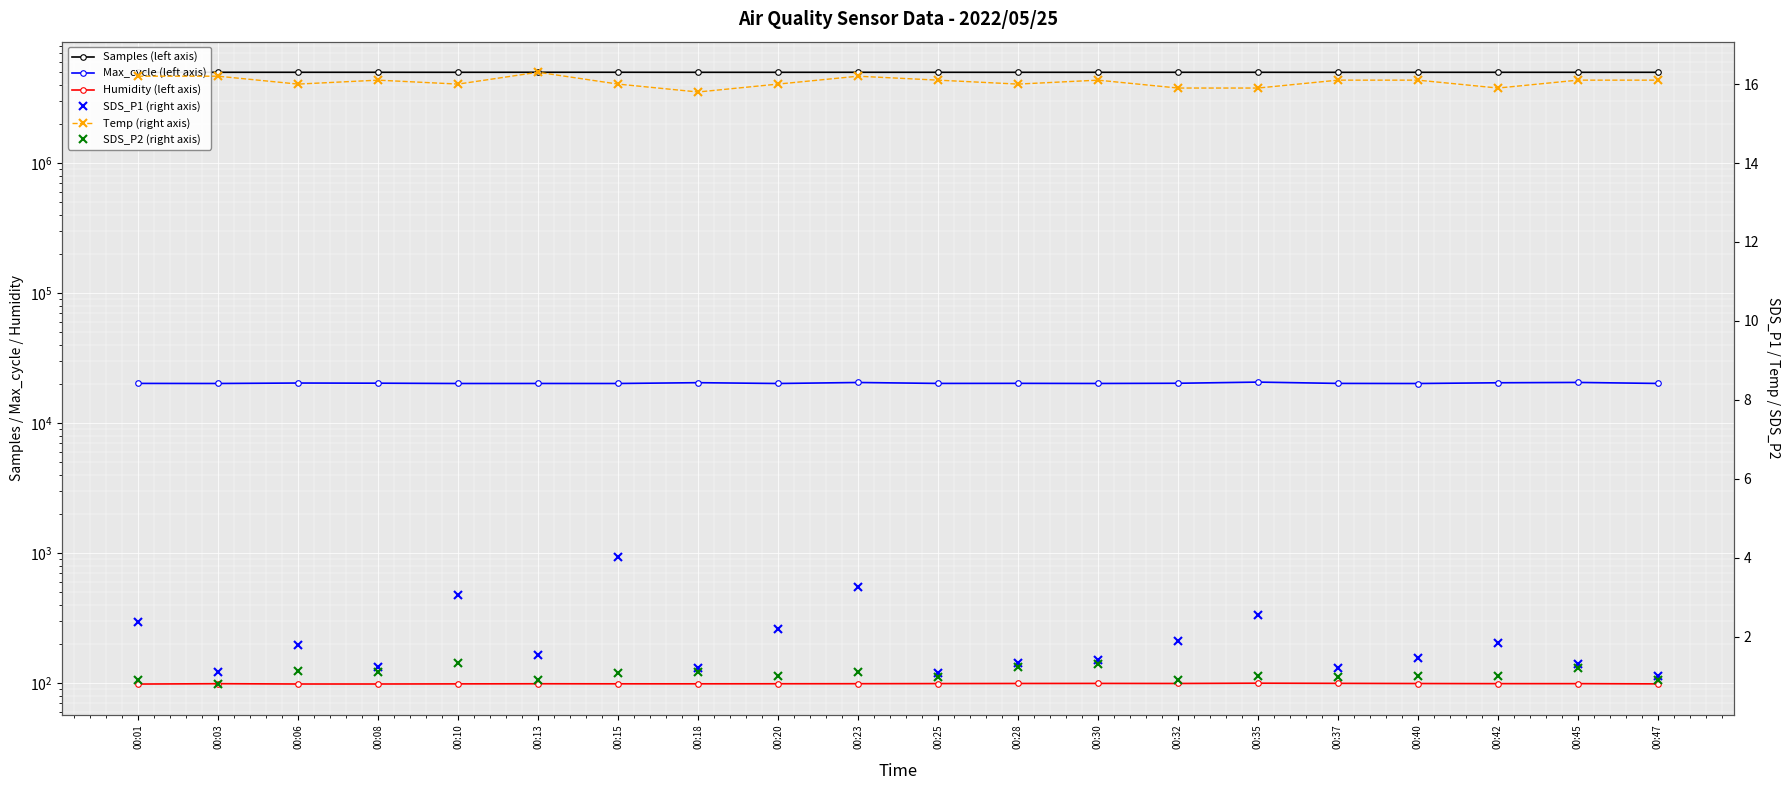

Between 00:08 and 00:28, which is larger?

00:08